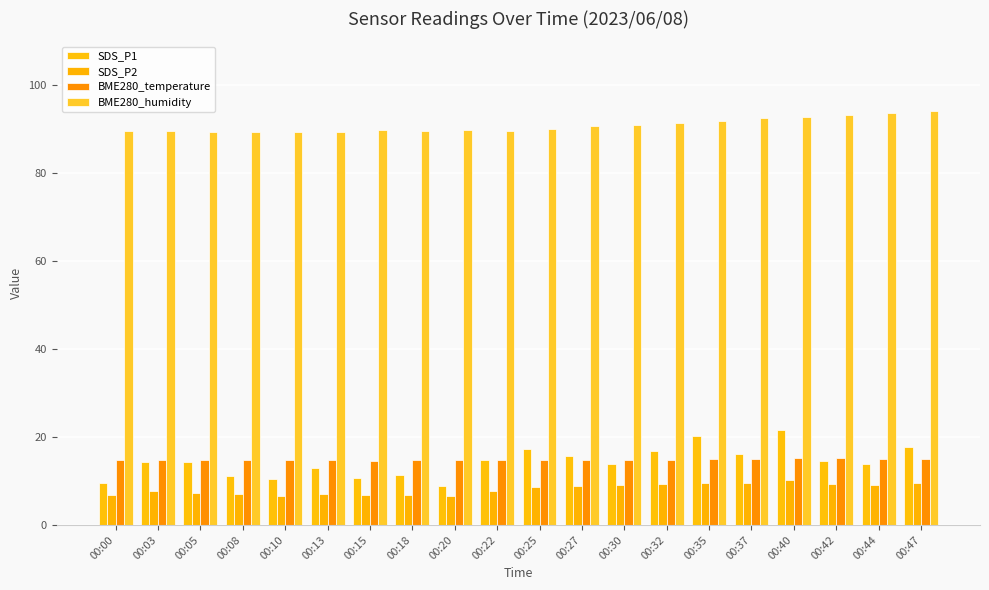

How many bars are there in each group?

4